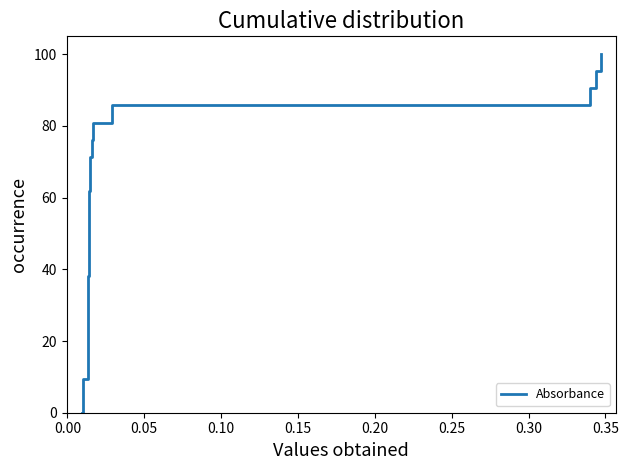

What is the greatest value displayed?

100.0